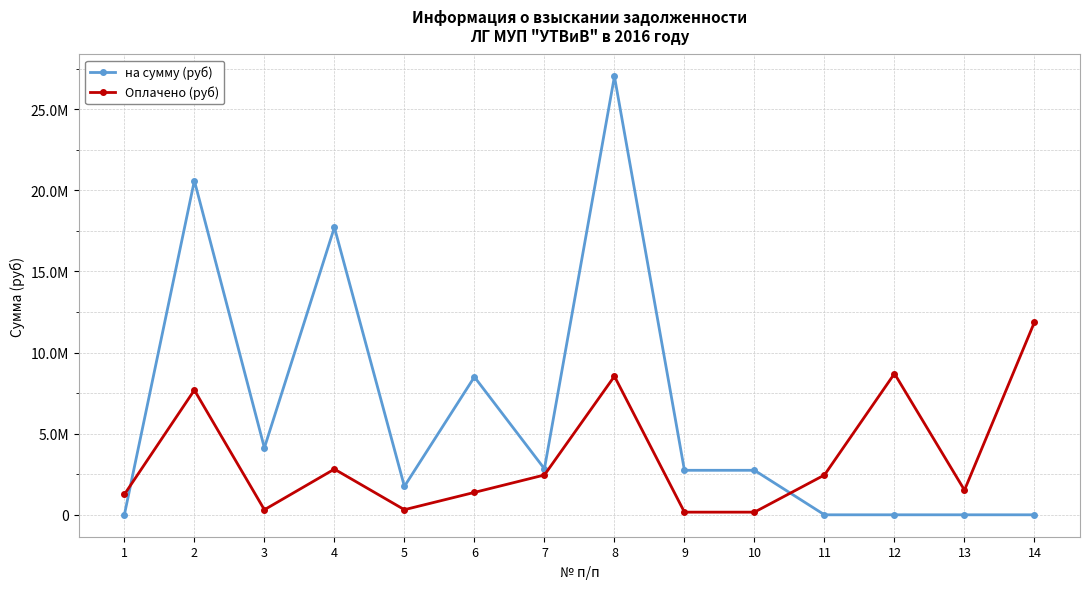

What is the value of the Оплачено (руб) point at the 7th from the left?

2453858.5